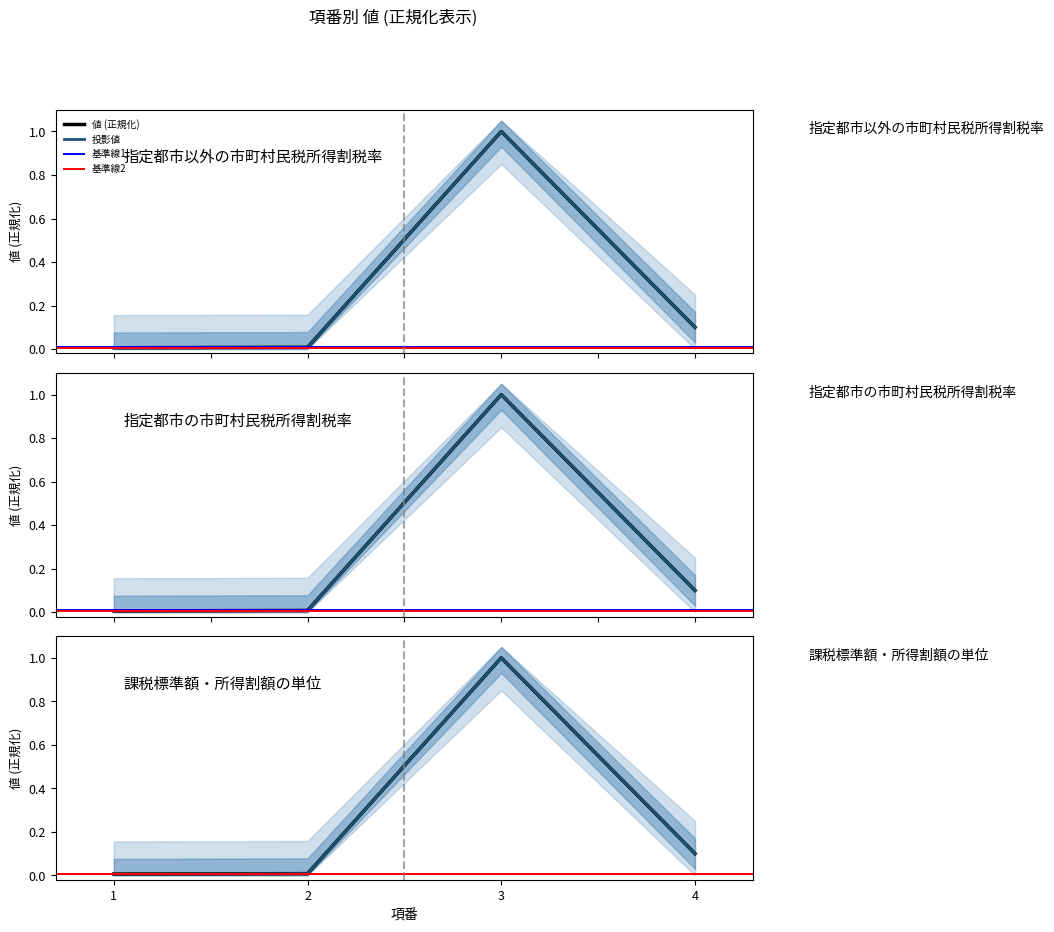

Reading right to left, list all the values displayed in this chart.

4=0.1	3=1.0	2=0.0	1=0.0